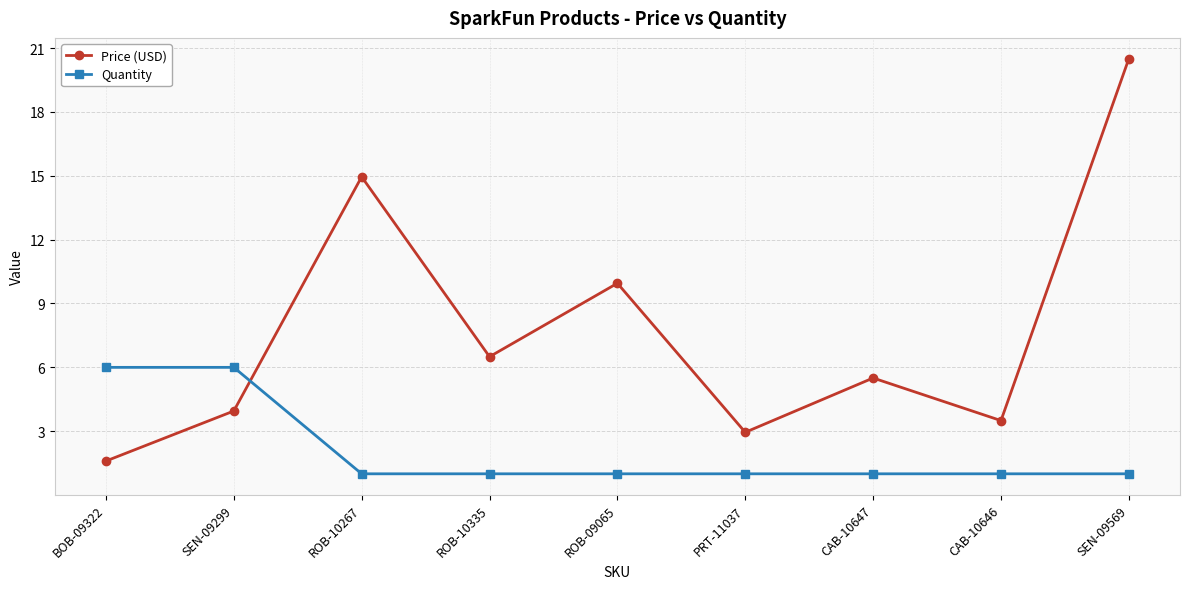

What is the average value of the Quantity series?

2.1